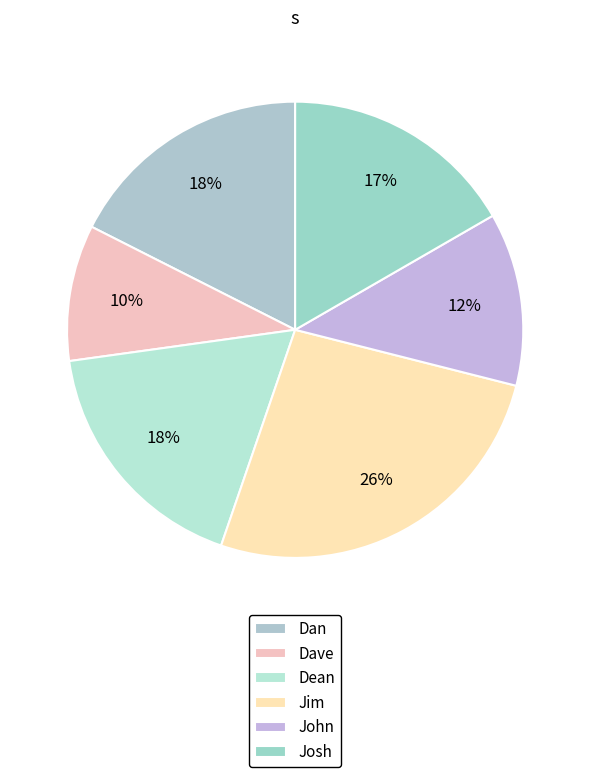

What is the smallest slice in the pie chart?

Dave